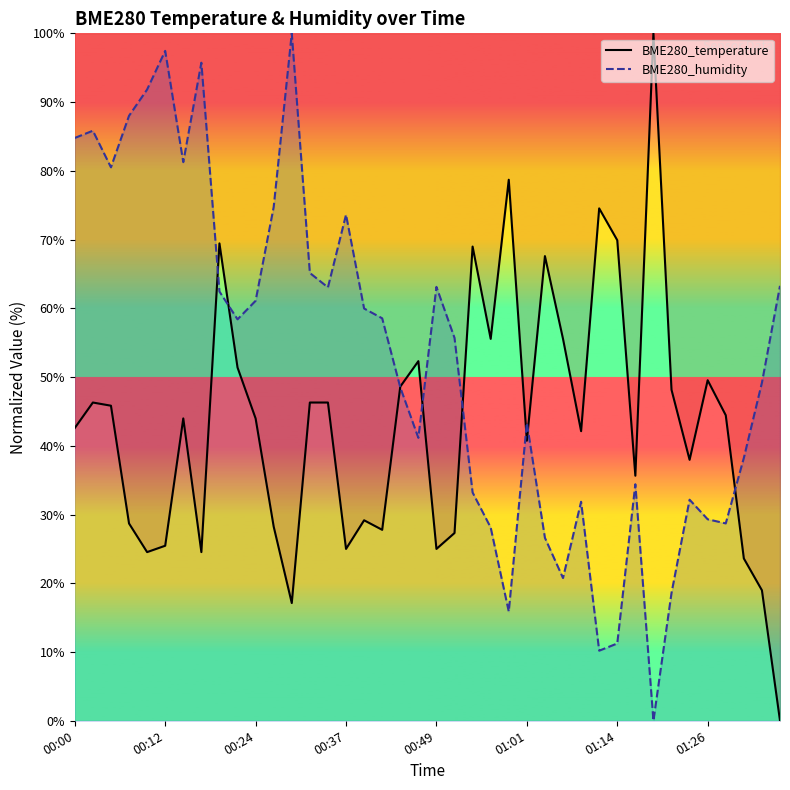

What are all the series names shown in the legend?

BME280_temperature, BME280_humidity